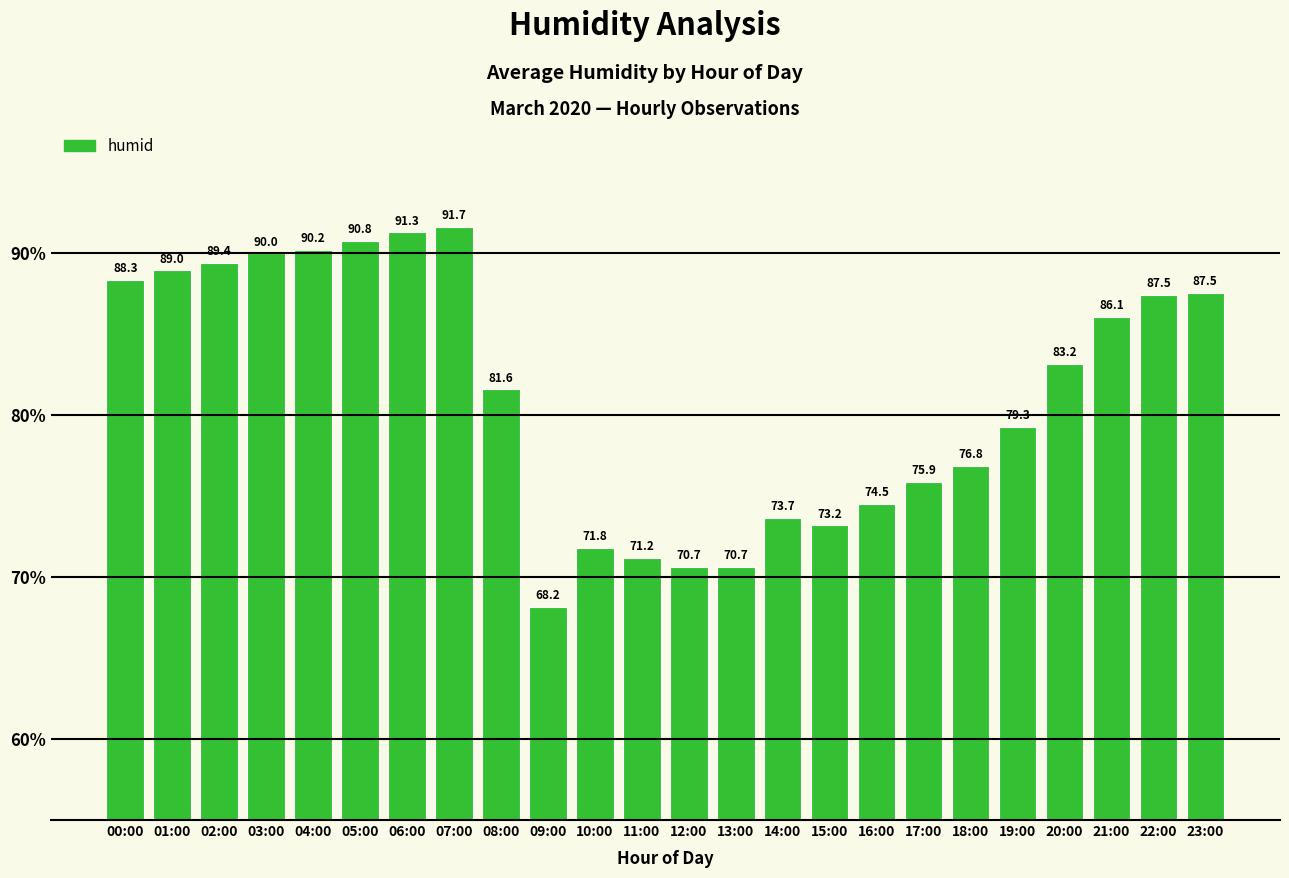

What is the ratio of the value at 11:00 to the value at 12:00?

1.0